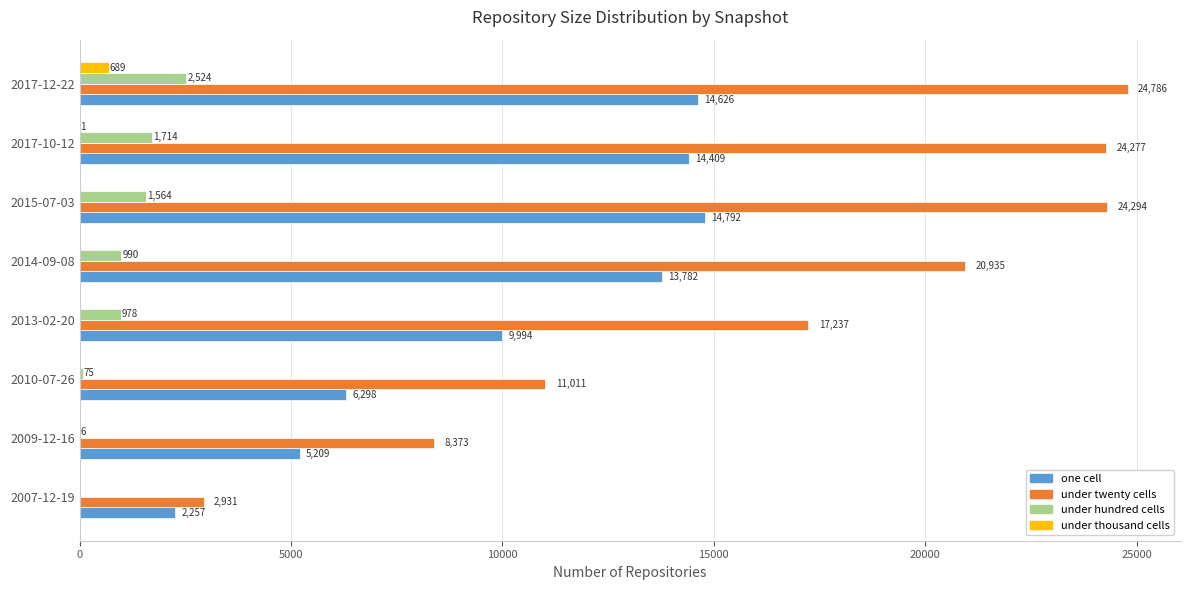

Between 2014-09-08 and 2017-12-22, which series saw the biggest shift?

under twenty cells